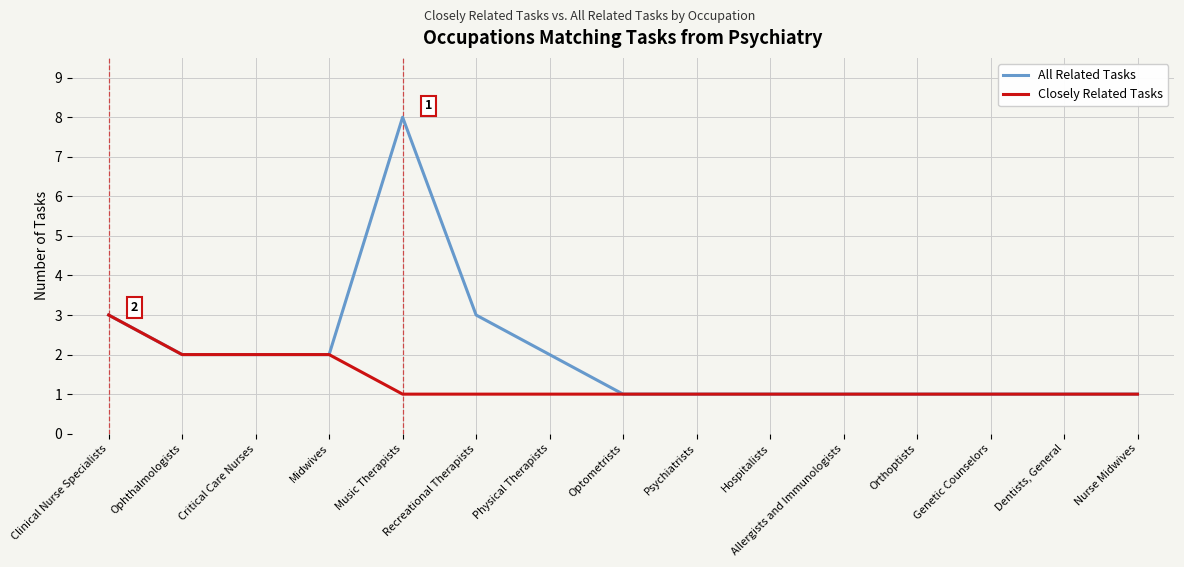

At which category does the chart reach its peak across all series?

Music Therapists